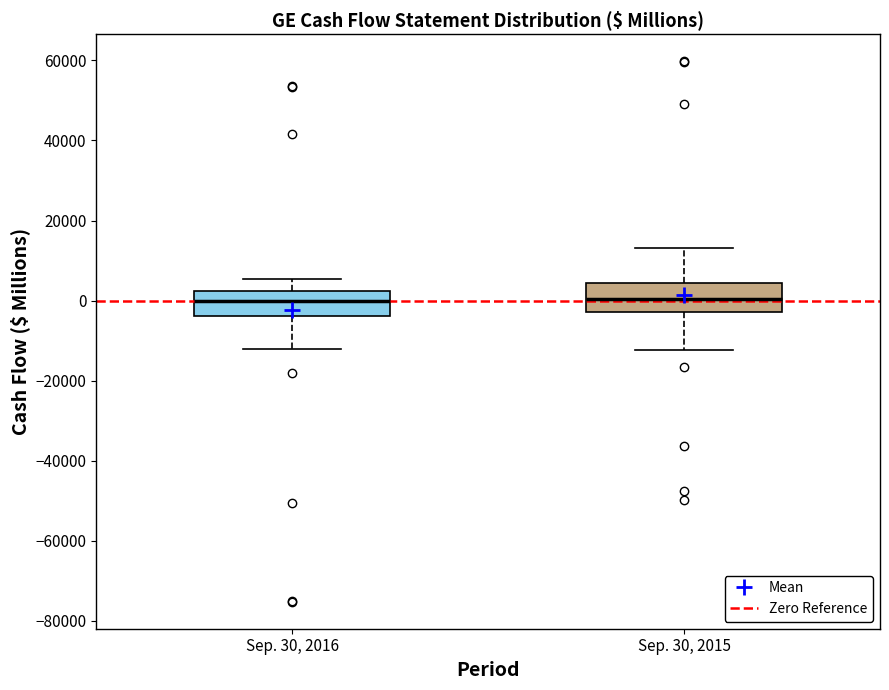

Where does the lower whisker of the box for Sep. 30, 2015 end on the y-axis? The values are not printed on the chart, so give them approximately, as read against the axis.

-12000